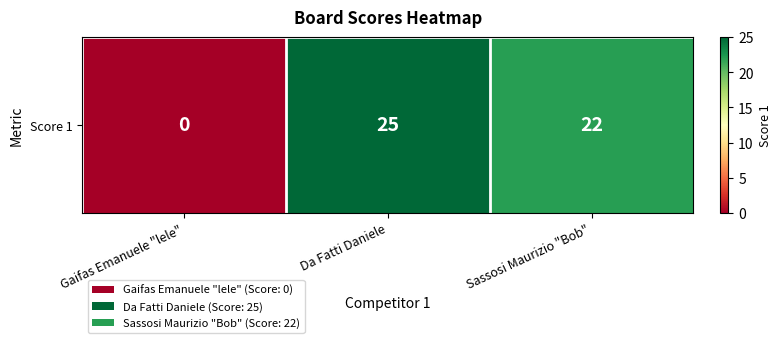

Rank the categories by value from highest to lowest.

Da Fatti Daniele, Sassosi Maurizio "Bob", Gaifas Emanuele "lele"